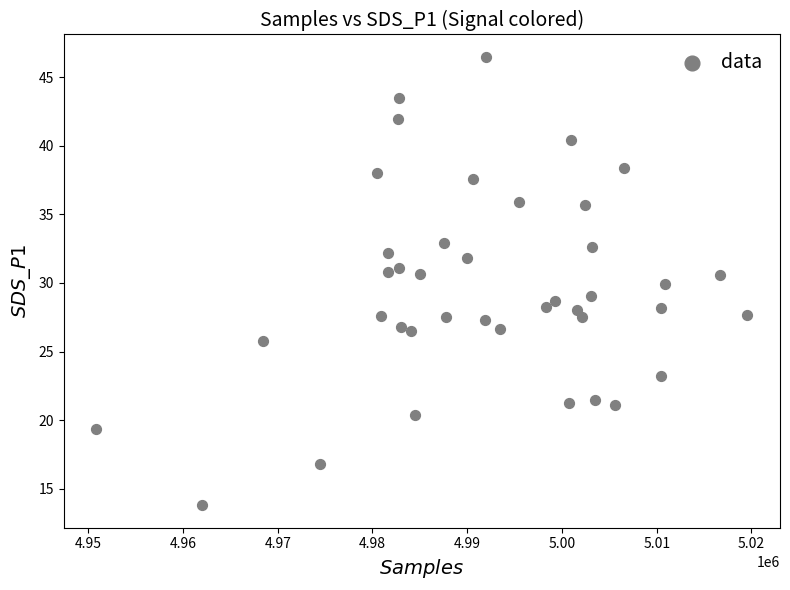

What is the range of X values (max minus min)?

68733.0